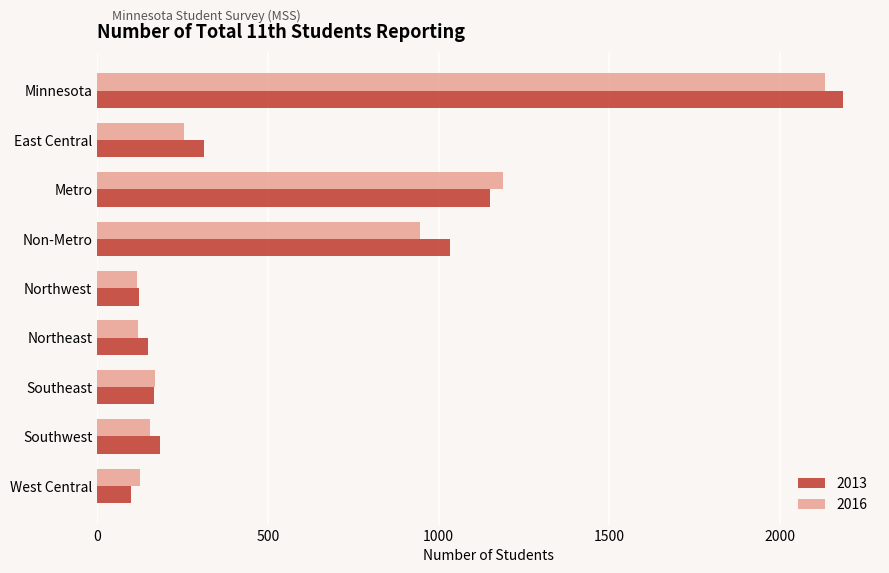

How many data points does each series have?

9